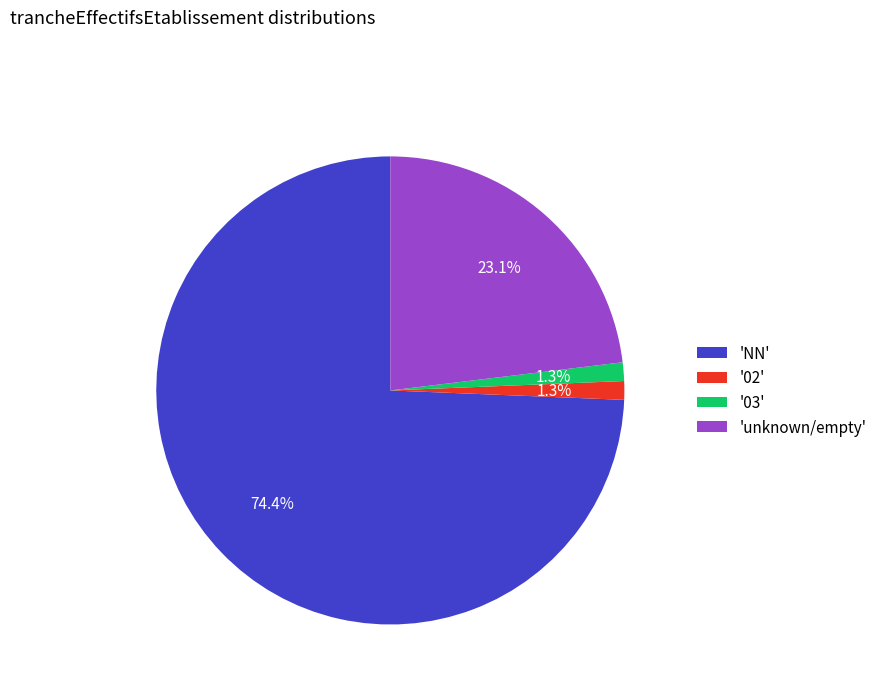

How many slices are in this pie chart?

4